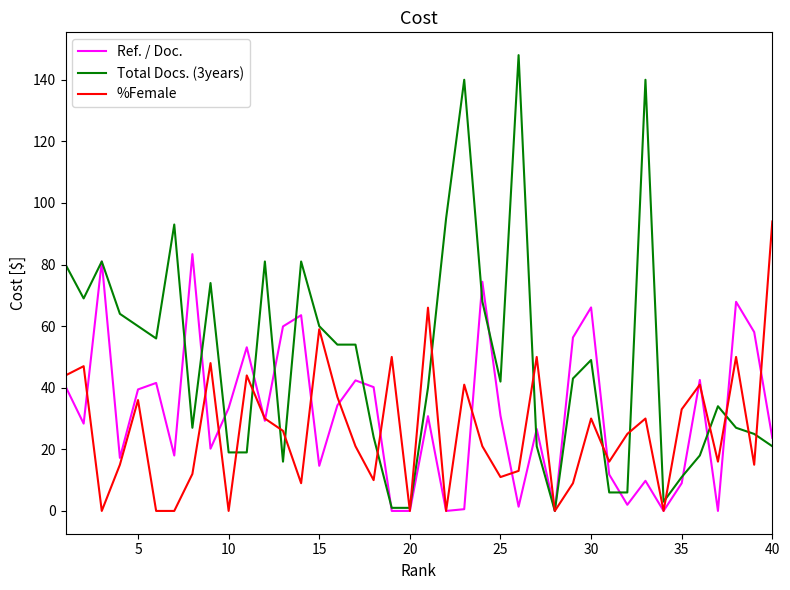

Is this an area chart (filled region under the line)?

No